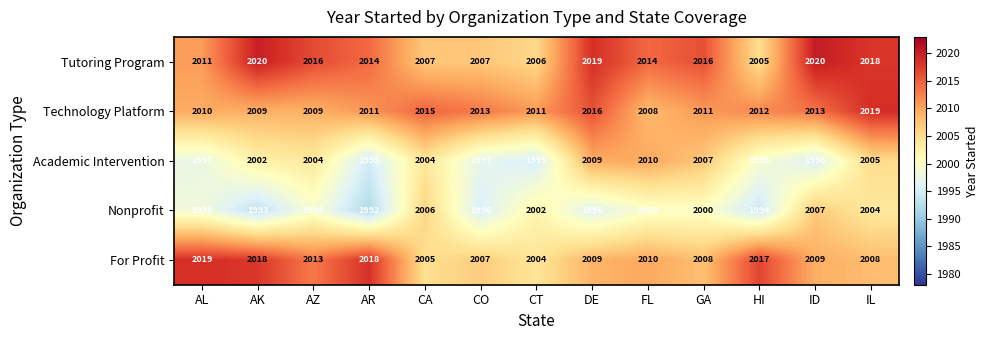

Rank the series at IL from highest to lowest value.

Technology Platform, Tutoring Program, For Profit, Academic Intervention, Nonprofit